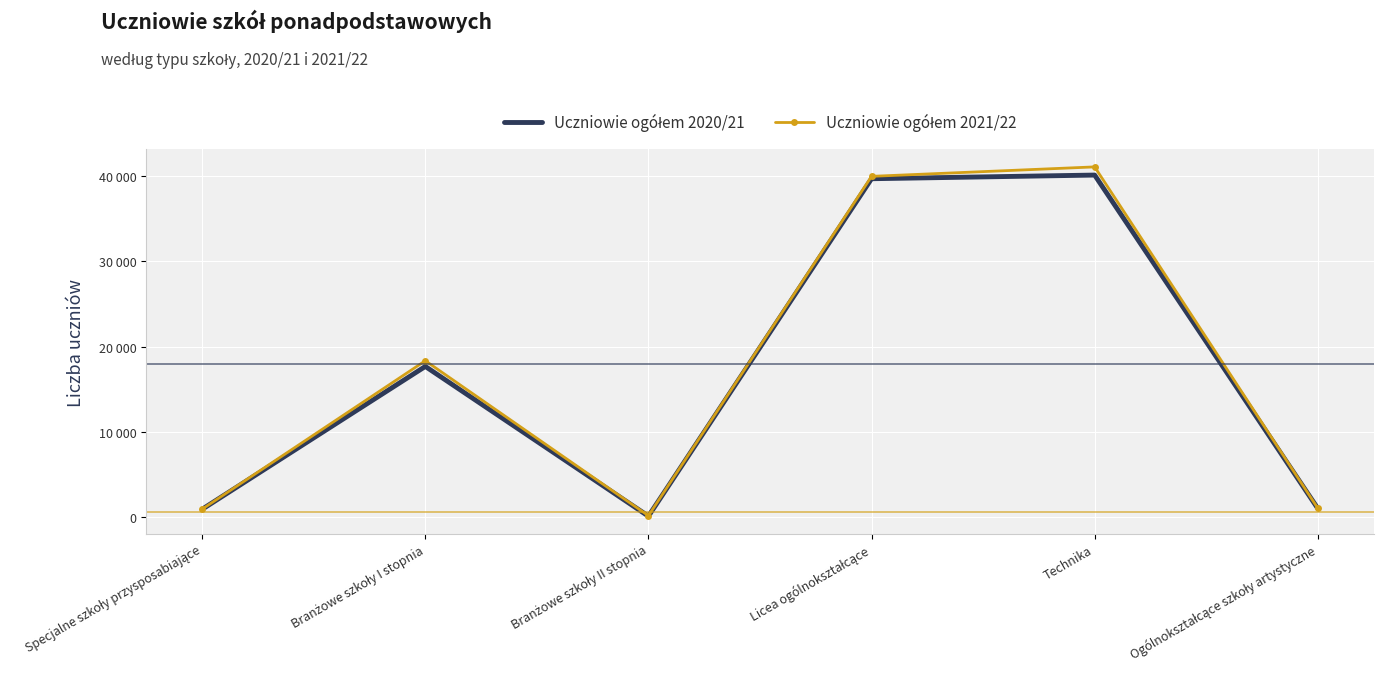

At which label does Uczniowie ogółem 2020/21 first exceed 17659?

Licea ogólnokształcące